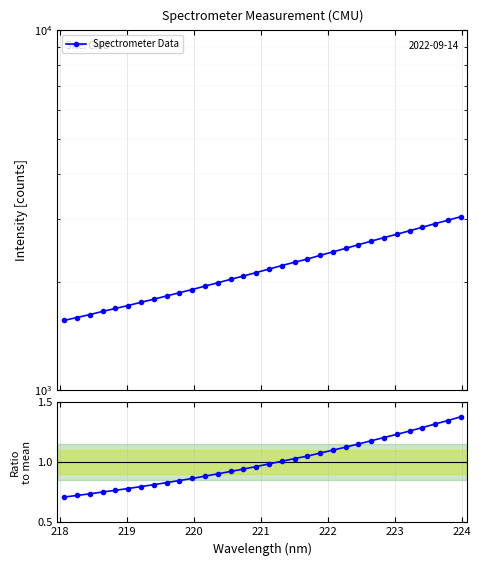

What is the difference between the maximum and minimum values in the Ratio to mean series?

0.7